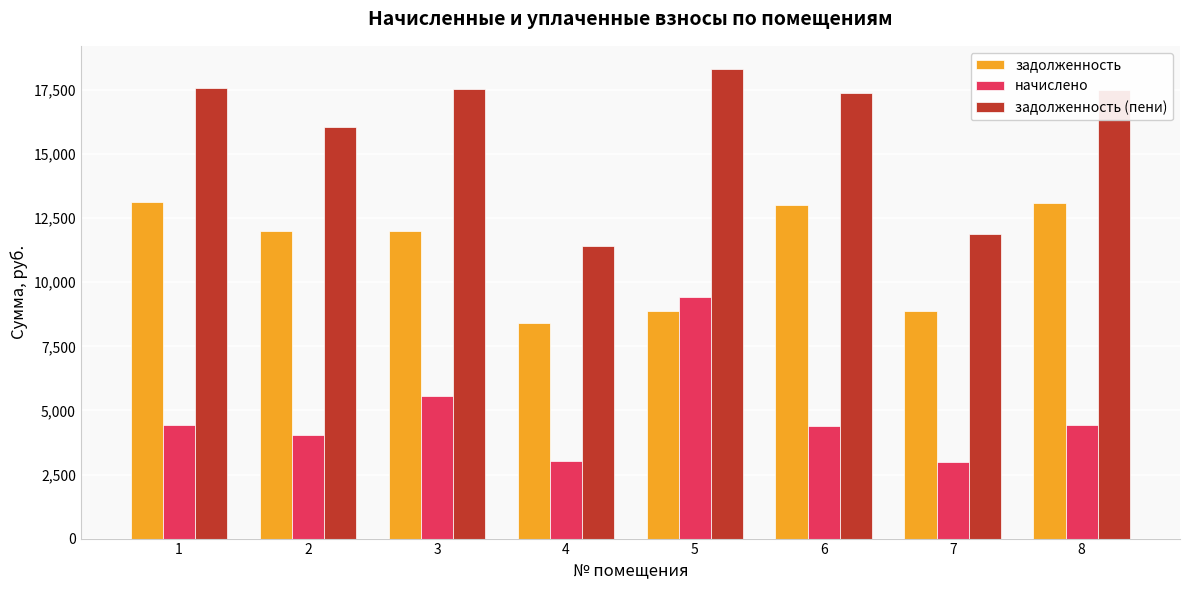

At which category is the sum across all series the highest?

5